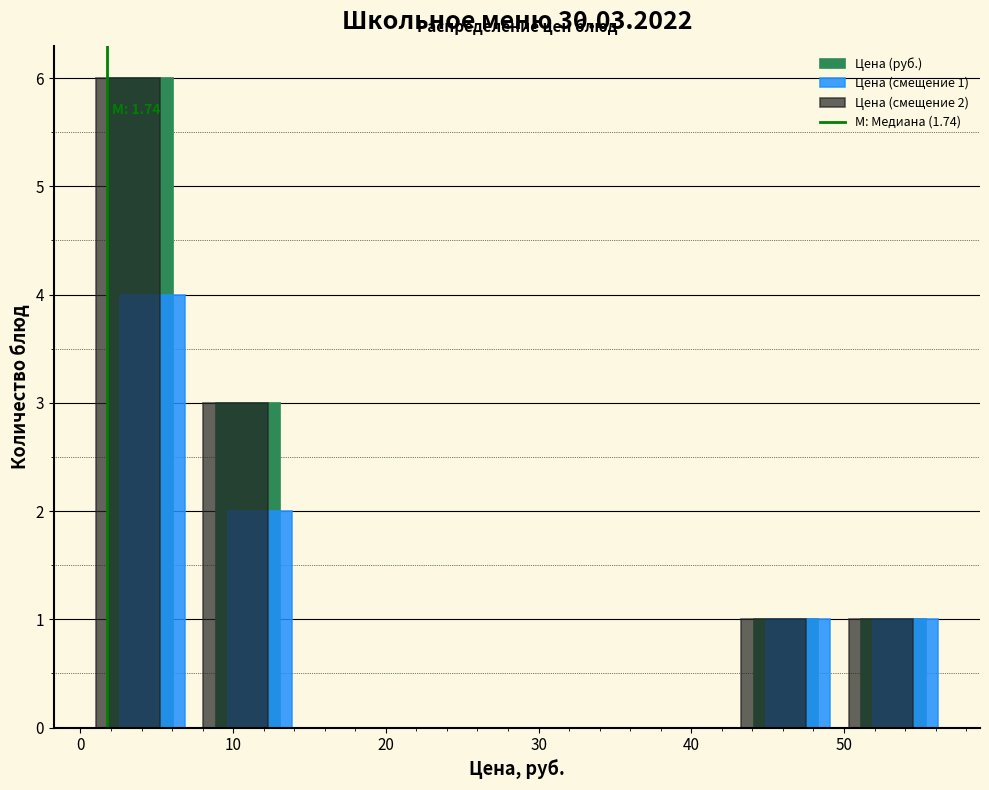

In the Цена (смещение 2) series, which range on the x-axis has the tallest bar?

0 to 7